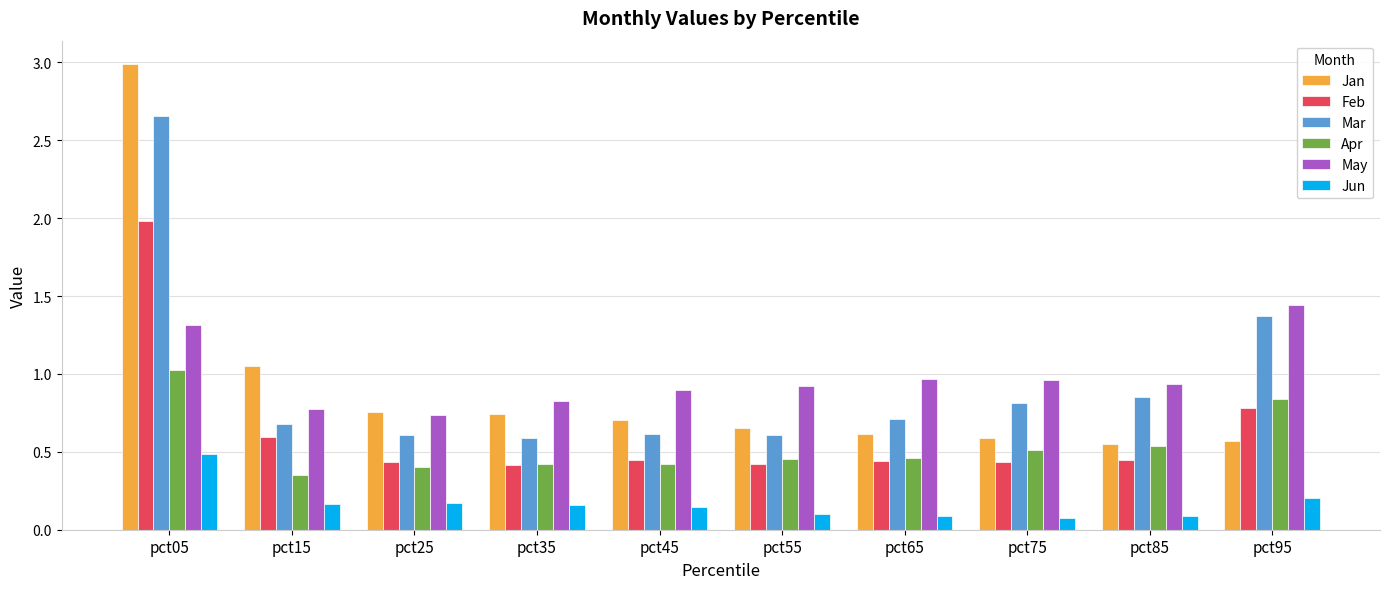

At pct45, list the series in order from smallest to largest.

Jun, Apr, Feb, Mar, Jan, May